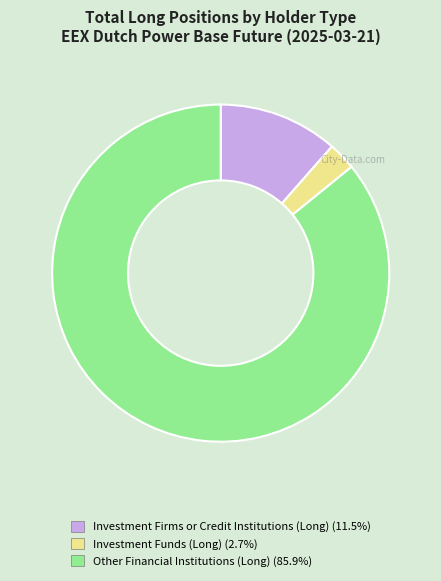

Is there any slice that represents more than half of the pie?

Yes